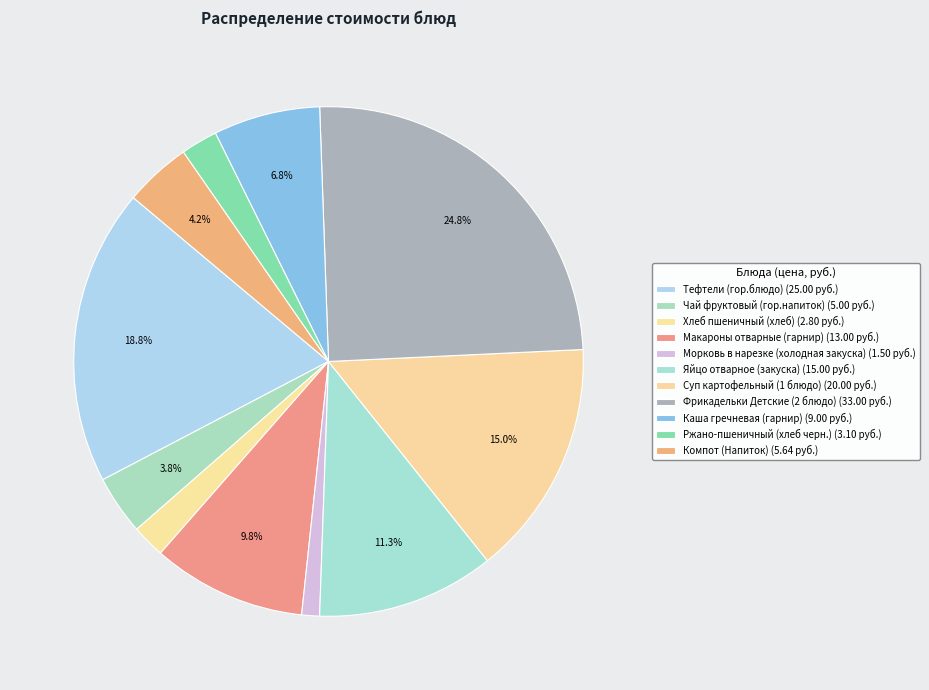

Rank the categories by value from highest to lowest.

Фрикадельки Детские (2 блюдо), Тефтели (гор.блюдо), Суп картофельный (1 блюдо), Яйцо отварное (закуска), Макароны отварные (гарнир), Каша гречневая (гарнир), Компот (Напиток), Чай фруктовый (гор.напиток), Ржано-пшеничный (хлеб черн.), Хлеб пшеничный (хлеб), Морковь в нарезке (холодная закуска)